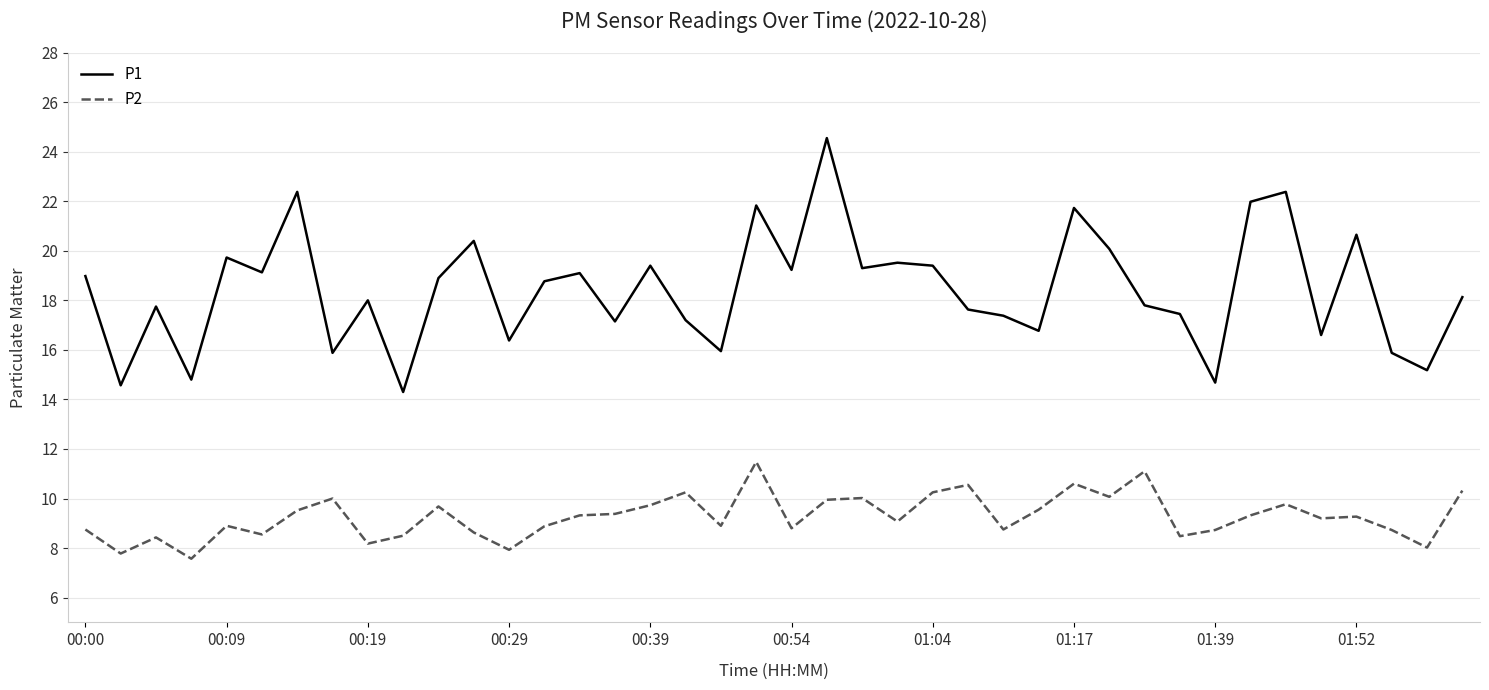

List the series in order of their overall mean, highest first.

P1, P2